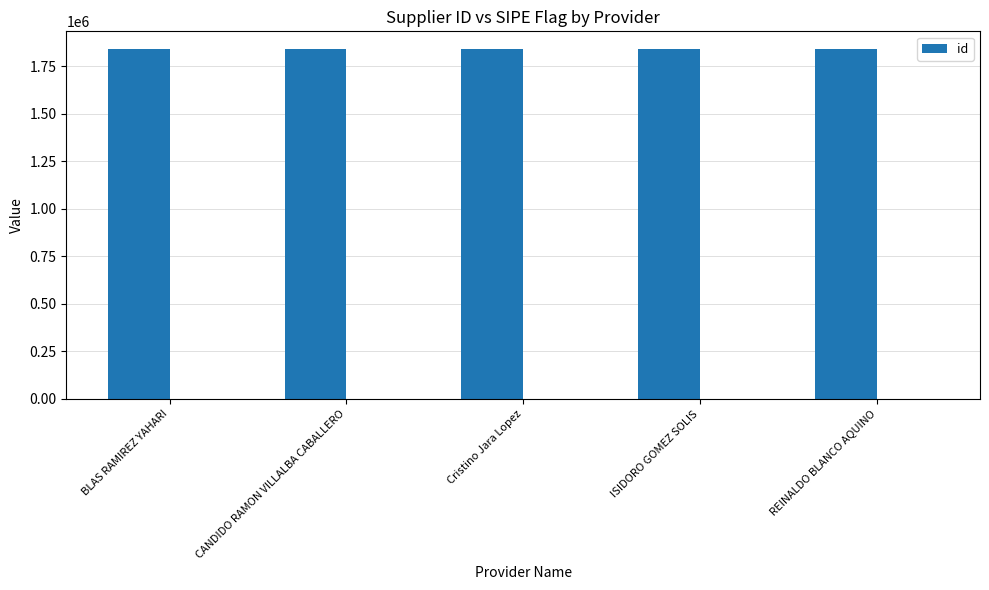

Are the bars grouped side by side (vs. stacked)?

No